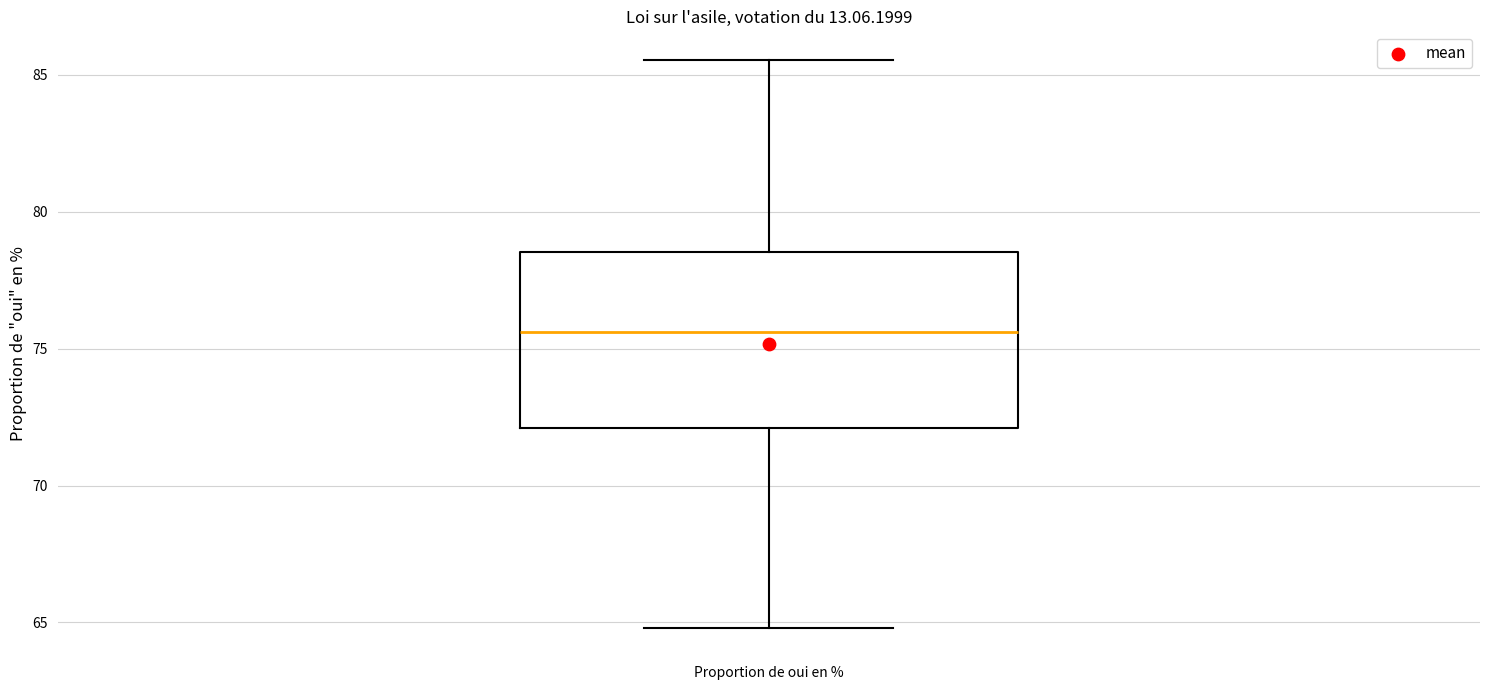

Read this box plot against the y-axis: the position of the median line, the range covered by the box, and the ends of both whiskers. The values are not printed on the chart, so give them approximately, as read against the axis.

median 75.5, box 72.0 to 78.5, whiskers 65.0 to 85.5